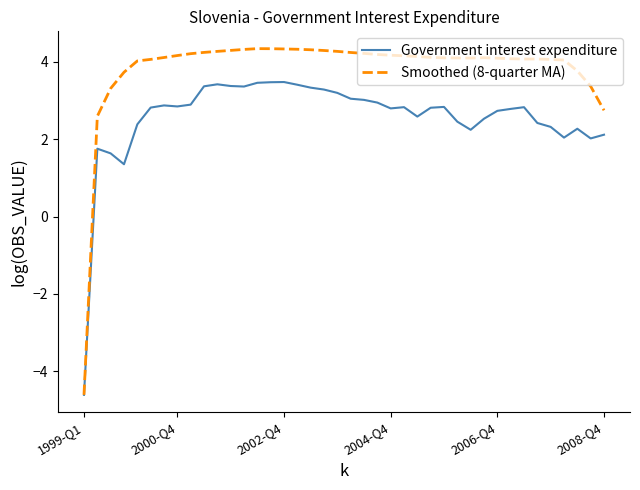

Which series has the largest range (max minus min)?

Smoothed (8-quarter MA)